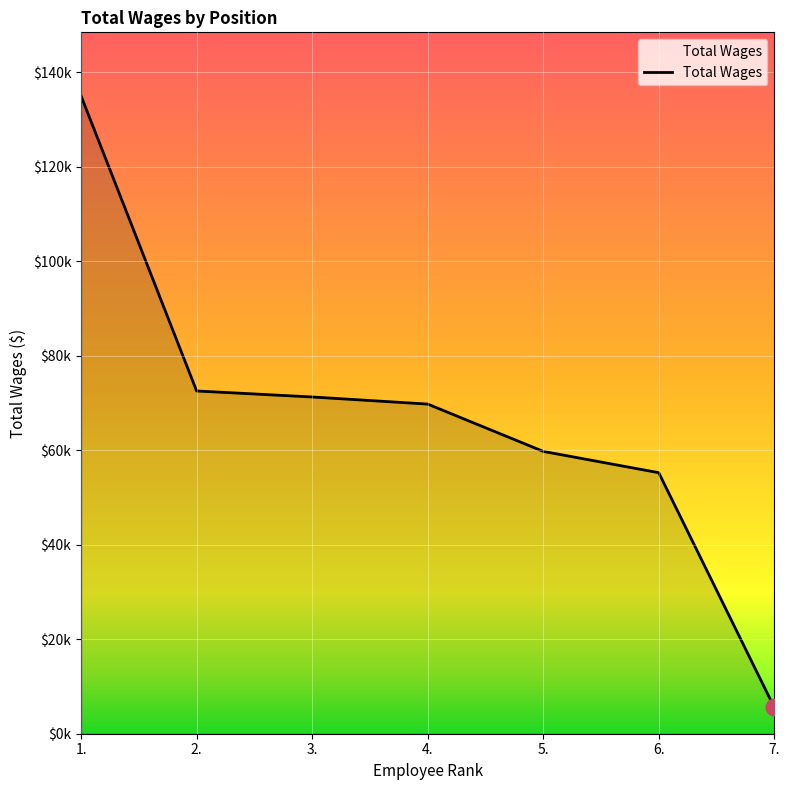

Reading left to right, list all the values displayed in this chart.

134997	72565	71294	69790	59777	55264	5582